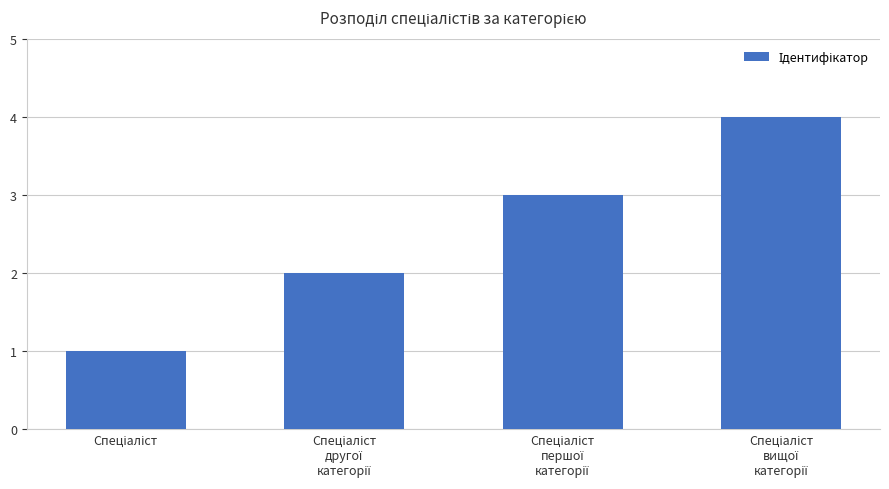

What is the greatest value displayed?

4